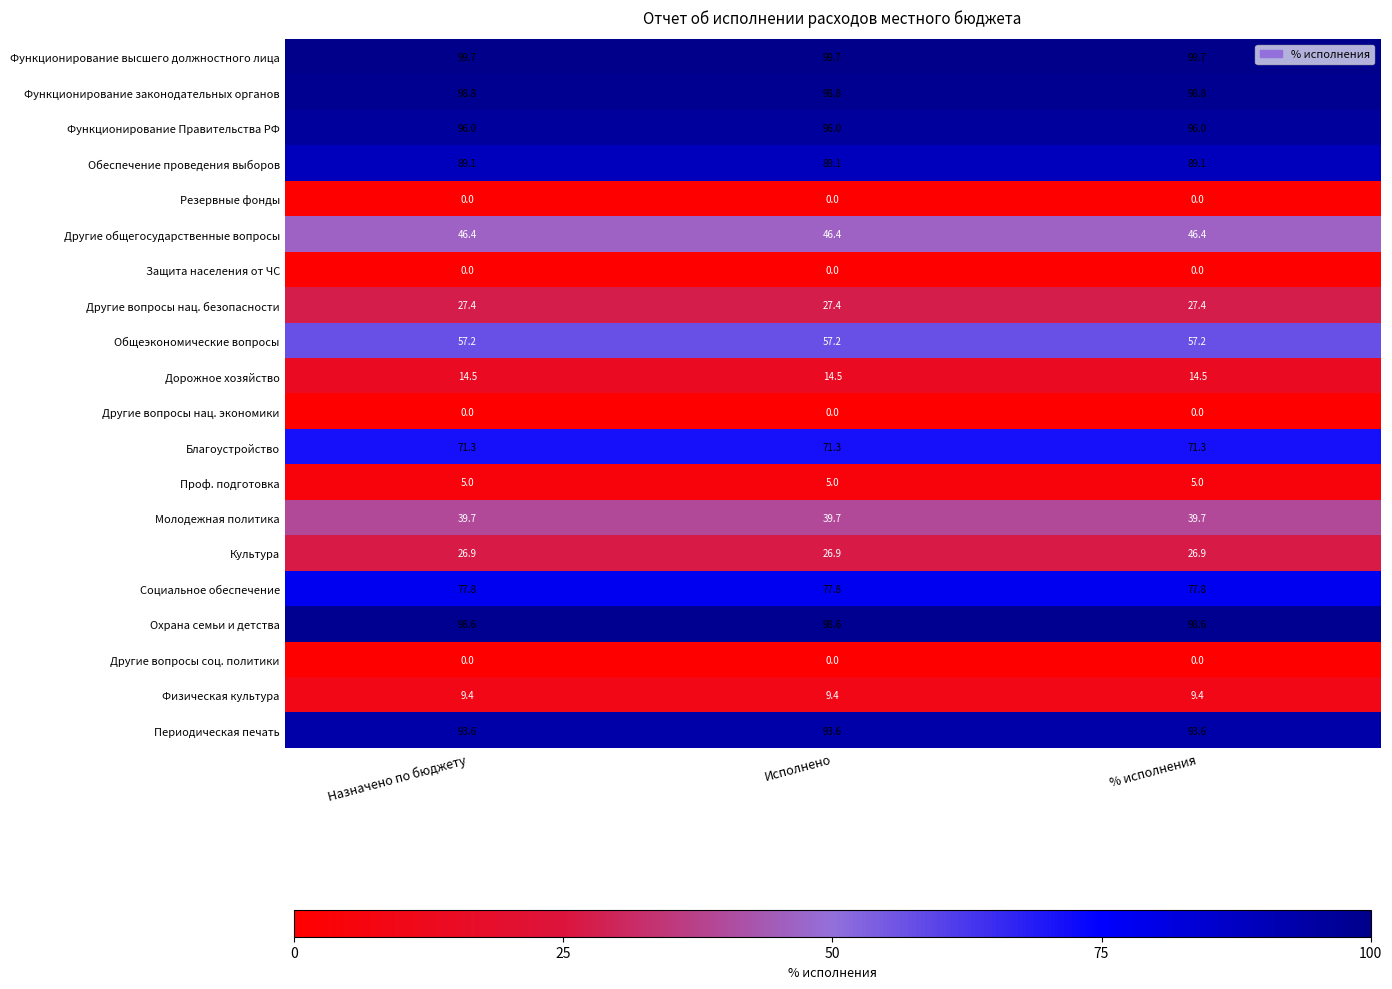

The value of Молодежная политика at Исполнено is 39.7. True or false?

True